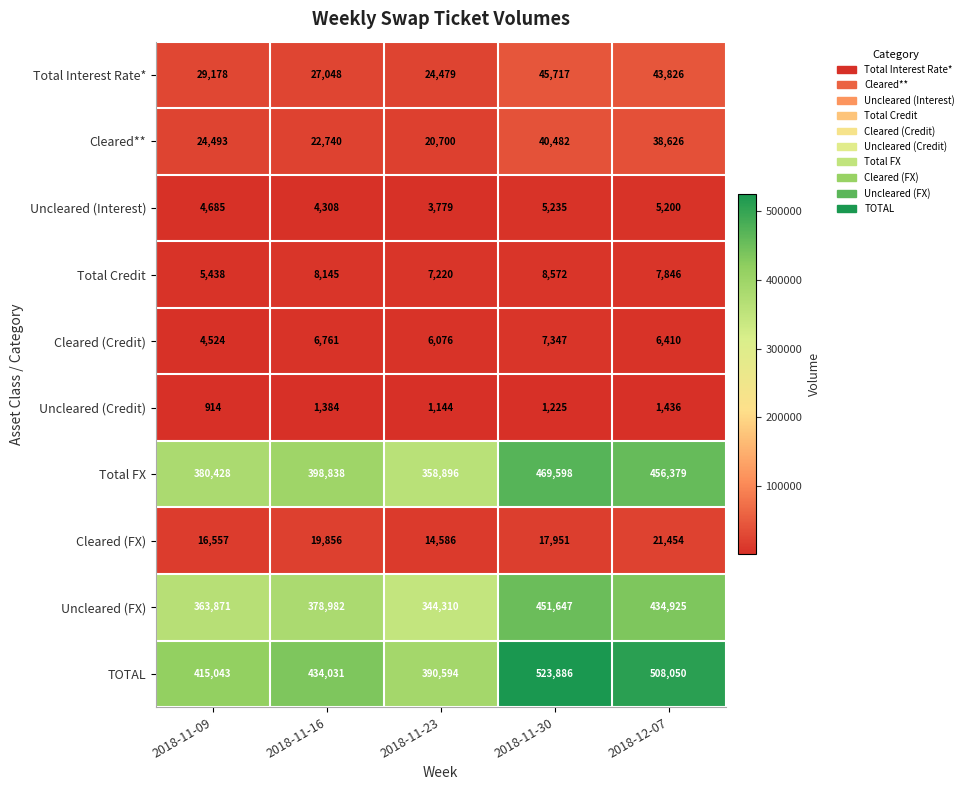

Which label corresponds to the smallest value in the chart?

2018-11-09